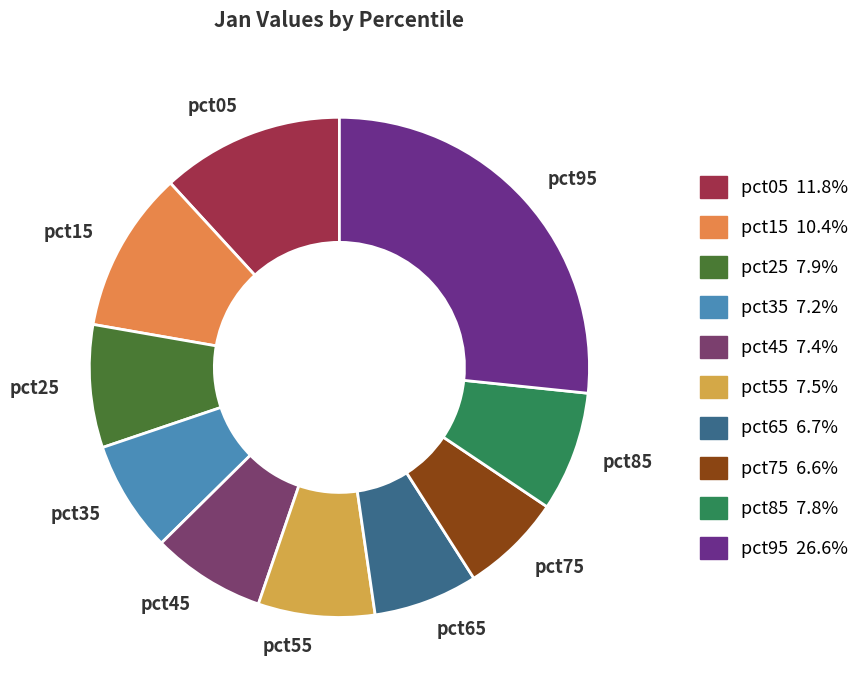

The pct85 slice represents 8% of the pie. True or false?

True